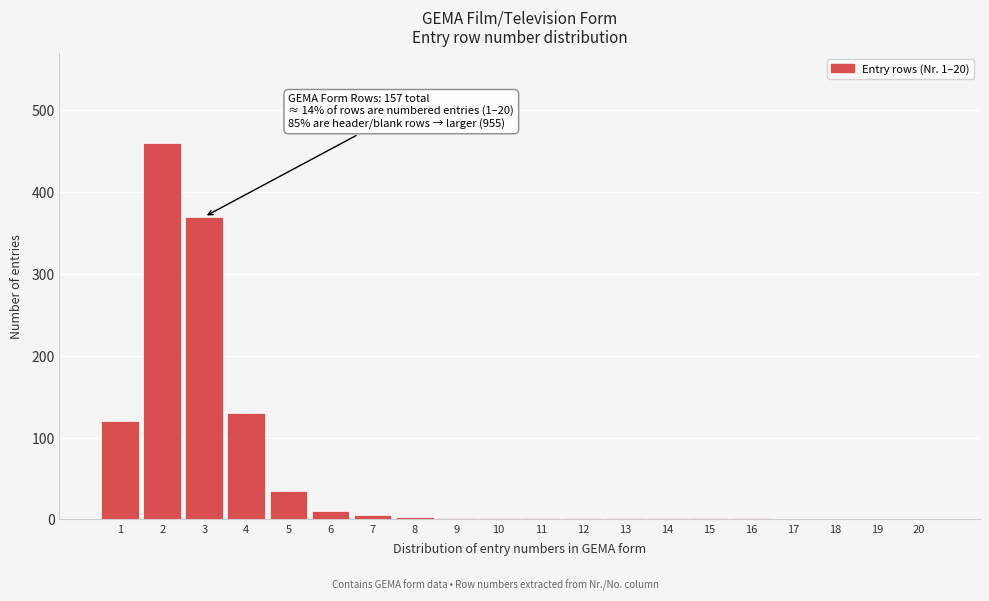

What is the sum of all values?

1142